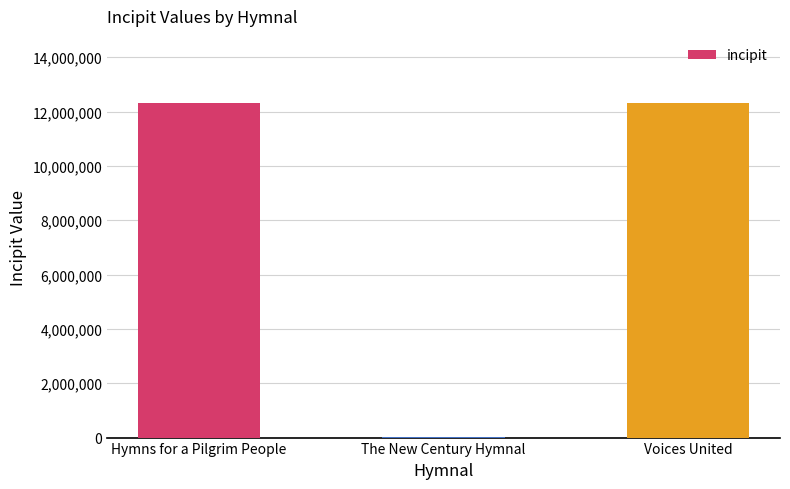

Reading right to left, extract all data points from this chart.

Voices United=12321765	The New Century Hymnal=12321	Hymns for a Pilgrim People=12321765